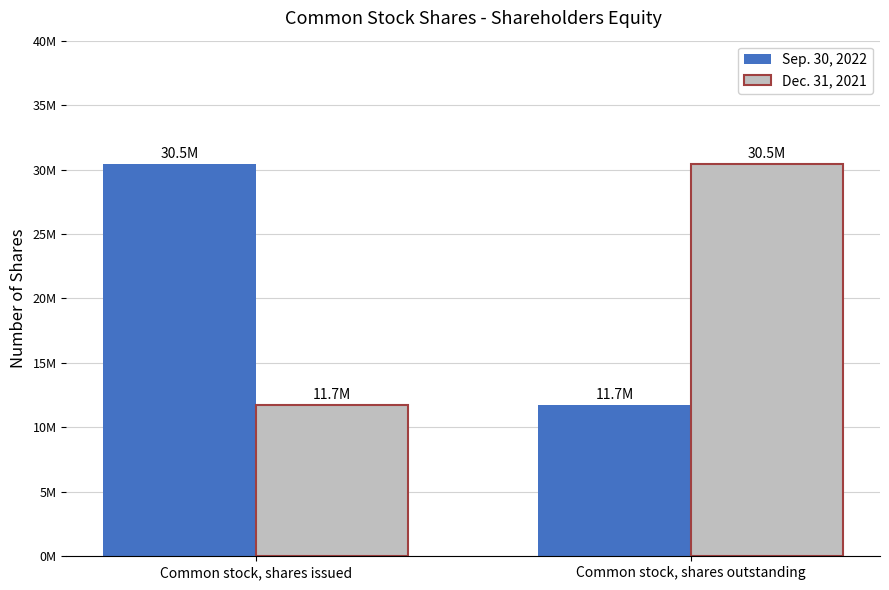

Are the bars horizontal?

No